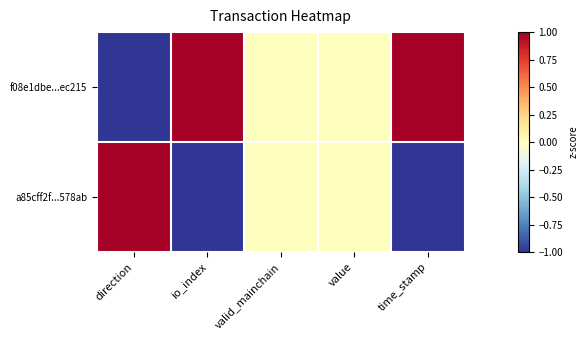

Between time_stamp and io_index, which is larger?

time_stamp